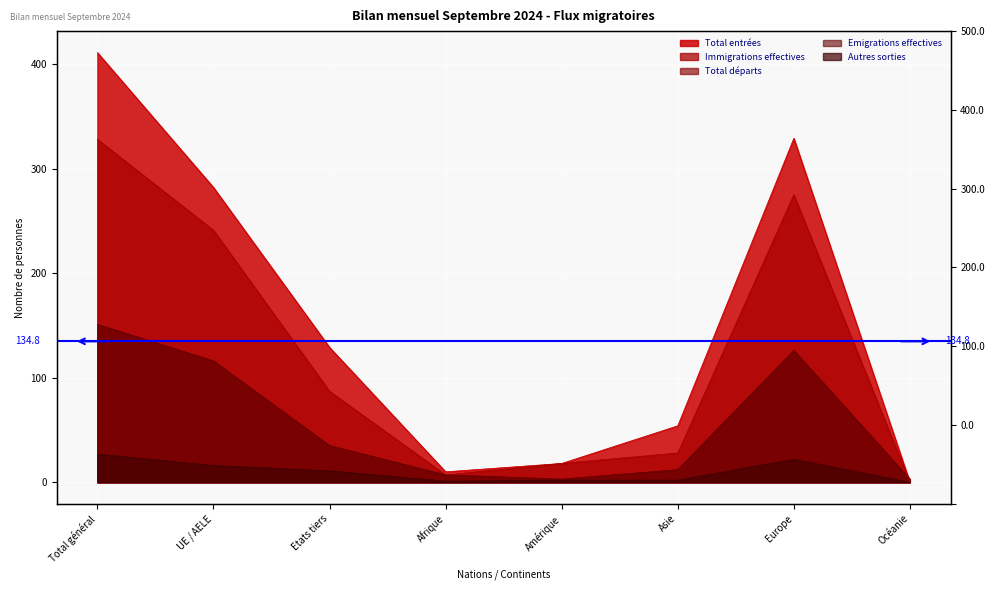

Reading right to left, list all the values displayed in this chart.

Total entrées: 0	329	54	18	10	129	282	411
Total départs: 3	126	12	3	7	35	116	151
Autres sorties: 0	22	2	2	1	11	16	27
Immigrations effectives: 0	275	28	18	7	87	241	328
Emigrations effectives: 3	126	12	3	7	35	116	151